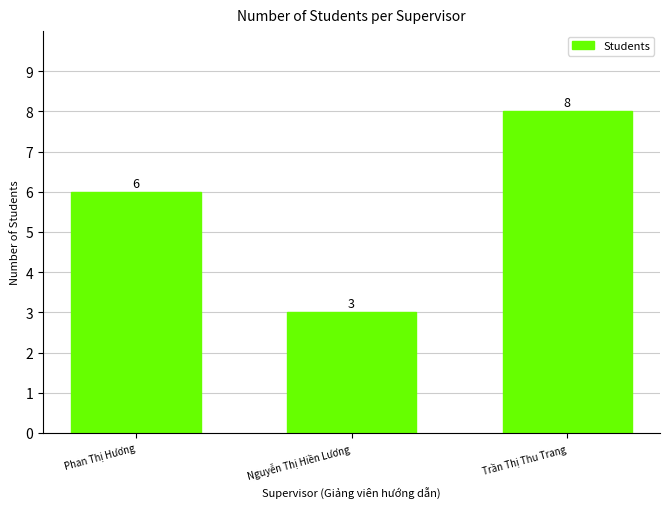

What is the change in value from Phan Thị Hương to Trần Thị Thu Trang?

+2